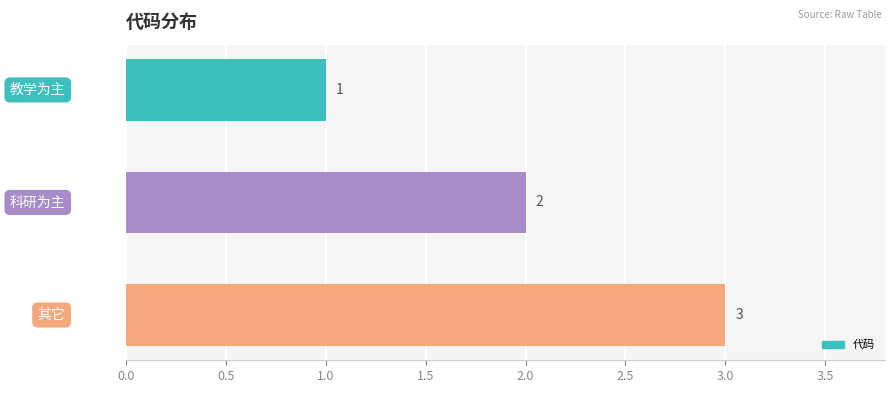

What is the value of the 2nd bar from the top?

2